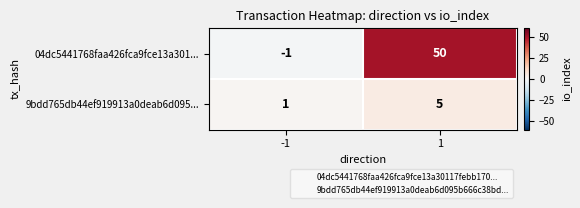

At how many categories does at least one series exceed 39?

1